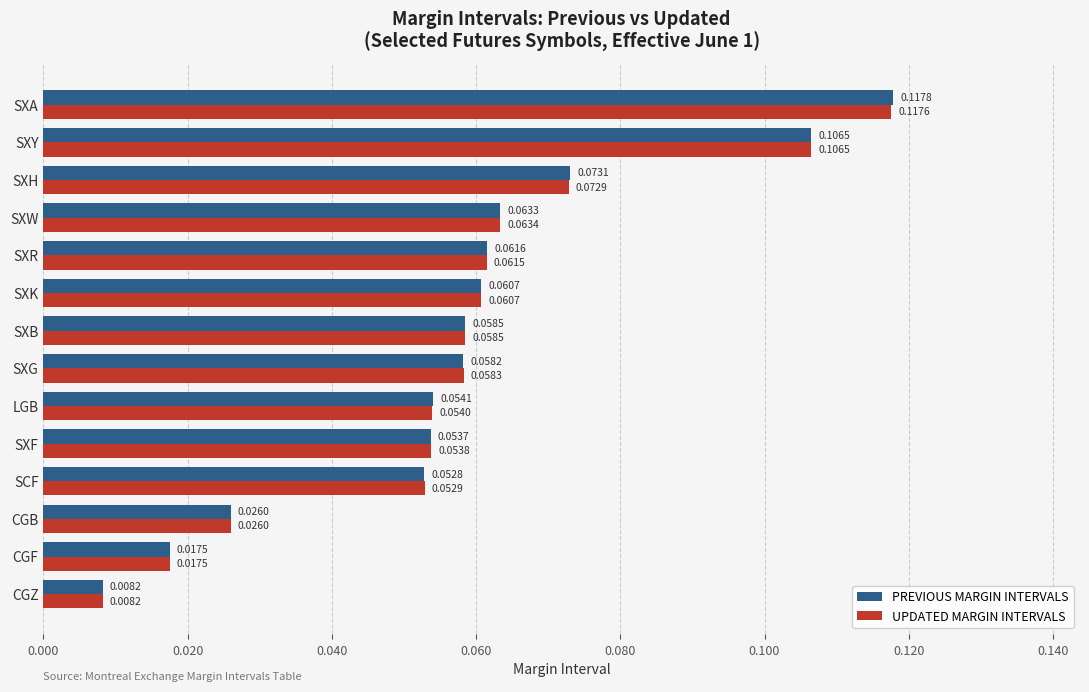

Rank the categories by UPDATED MARGIN INTERVALS value from highest to lowest.

SXA, SXY, SXH, SXW, SXR, SXK, SXB, SXG, LGB, SXF, SCF, CGB, CGF, CGZ